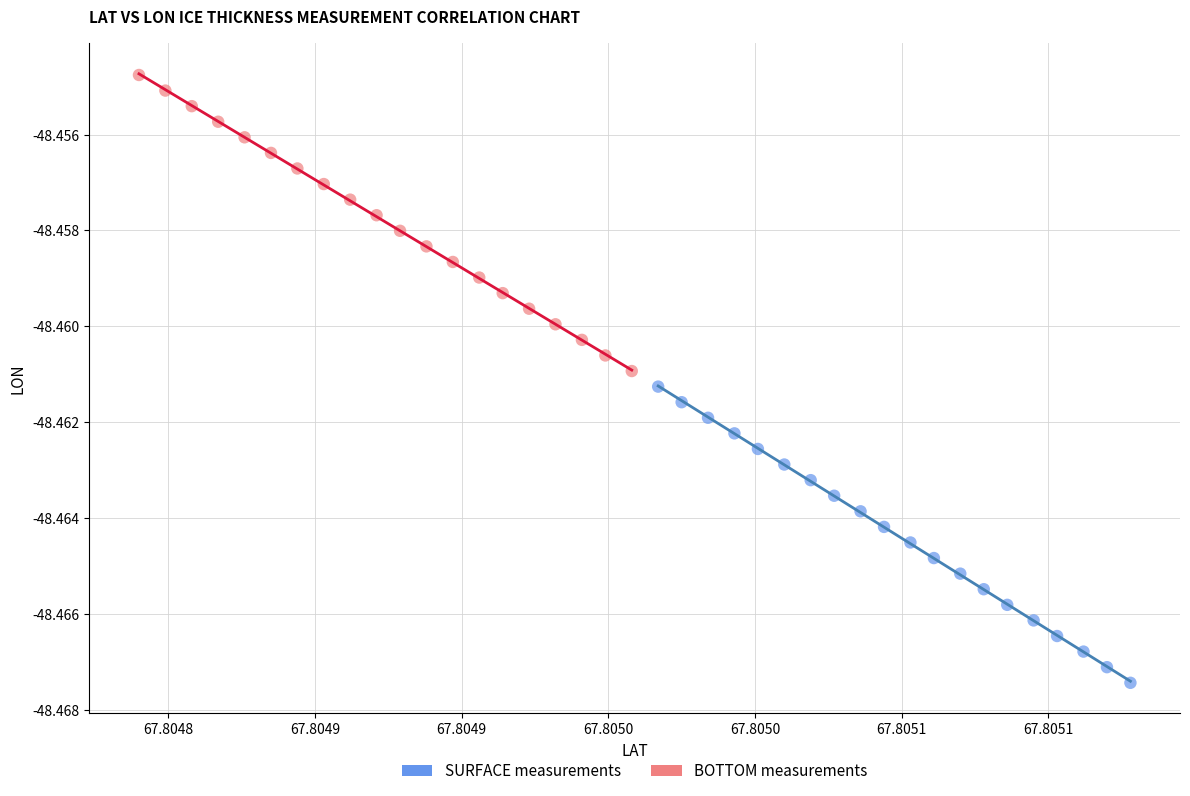

Which series has the widest spread of Y values?

SURFACE measurements